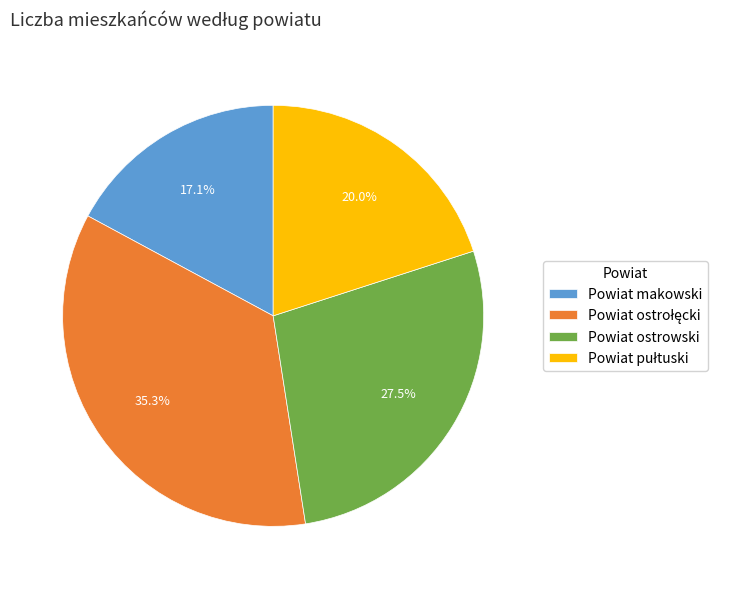

Is it true that Powiat ostrowski is 14% of the pie?

False